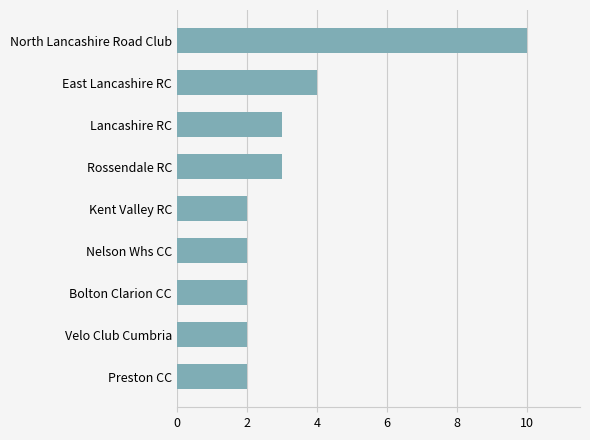

Count the number of categories in the chart.

9